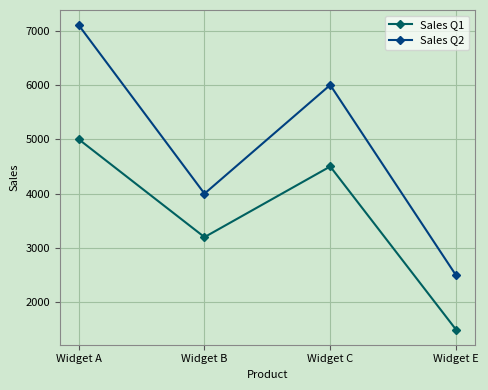

What is the sum of all Sales Q1 values?

14200